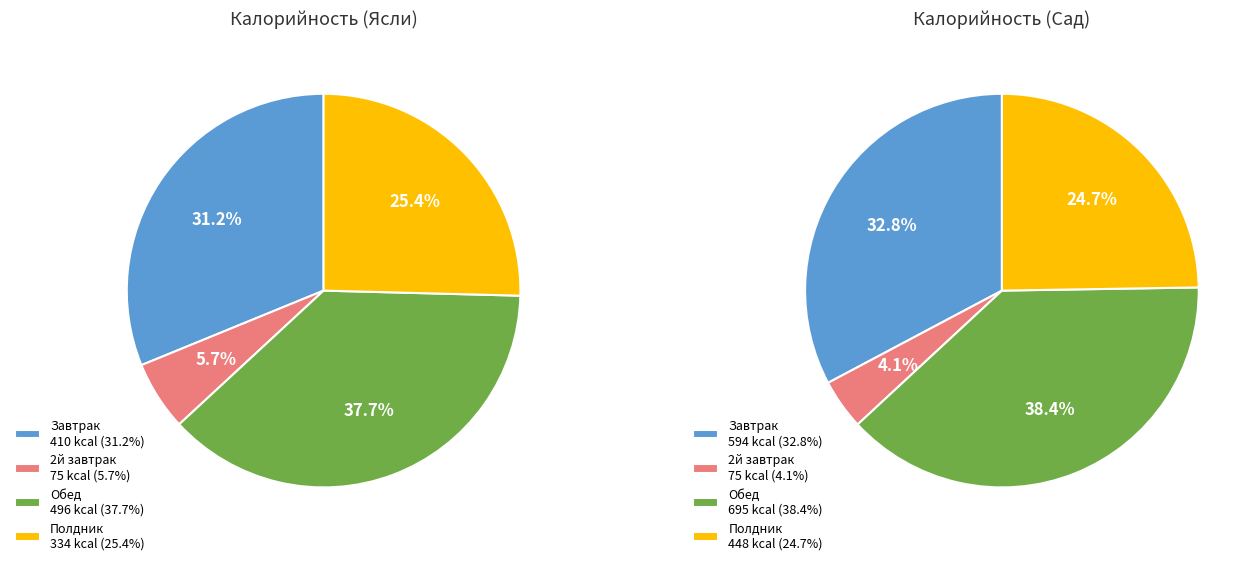

Combined, do Полдник and 2й завтрак account for over 50%?

No